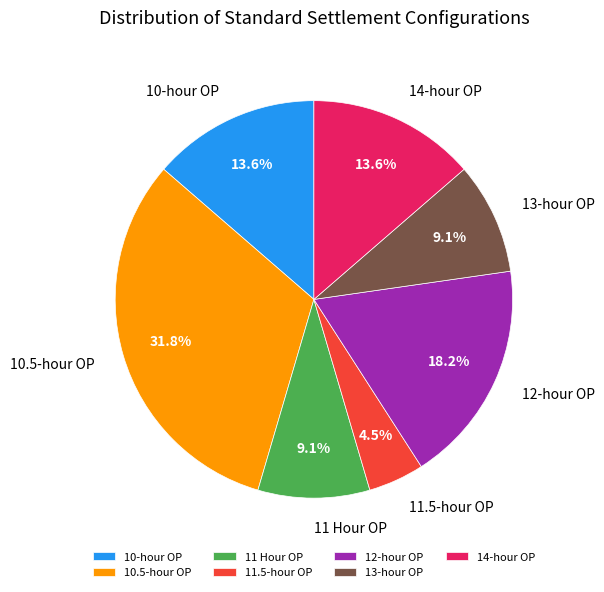

Is there any slice that represents more than half of the pie?

No